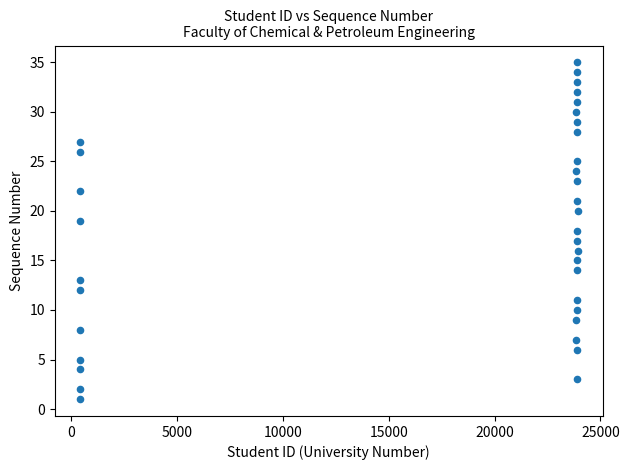

What is the range of Y values (max minus min)?

34